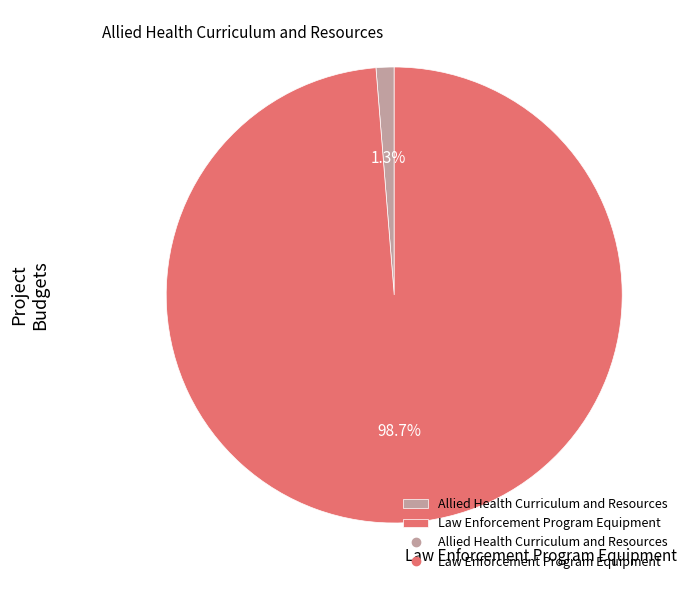

What portion of the pie excludes Allied Health Curriculum and Resources?

98.7%